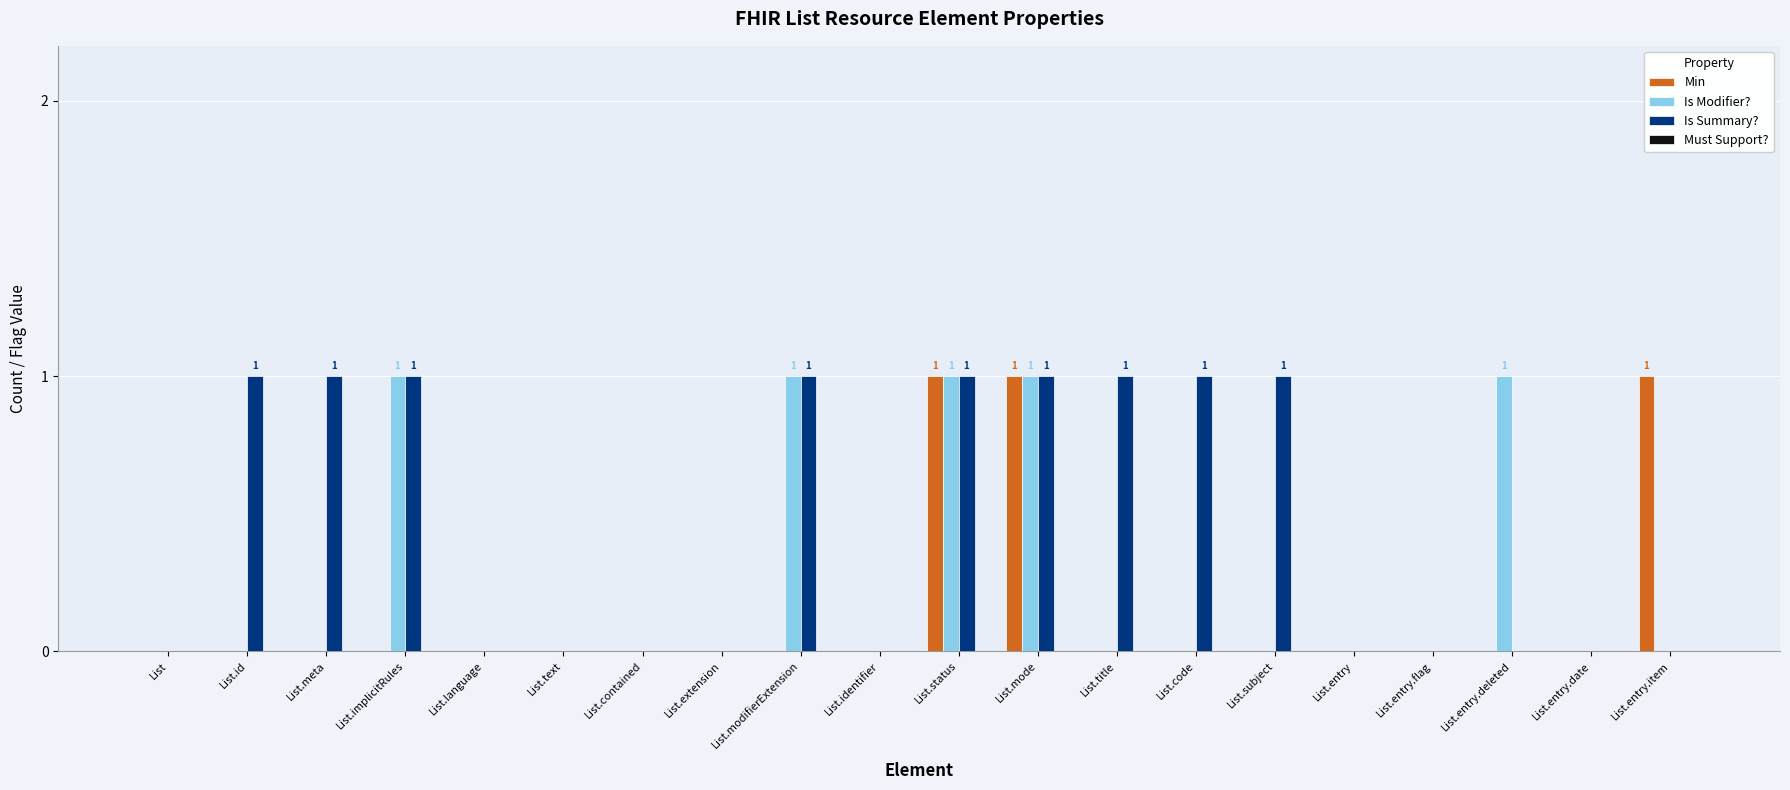

How many groups of bars are there?

20